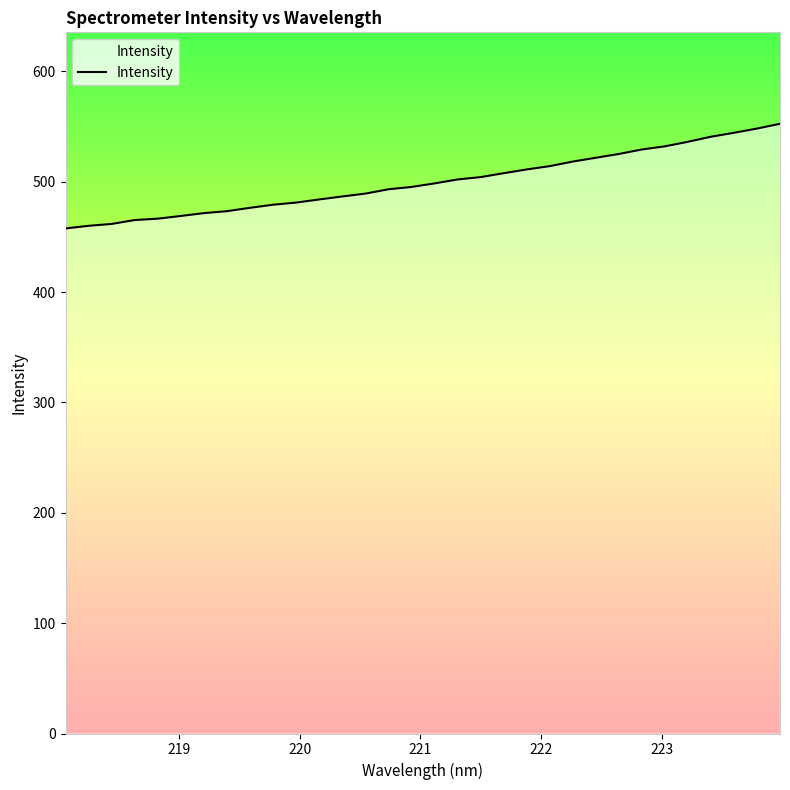

What is the maximum value shown in the chart?

552.6